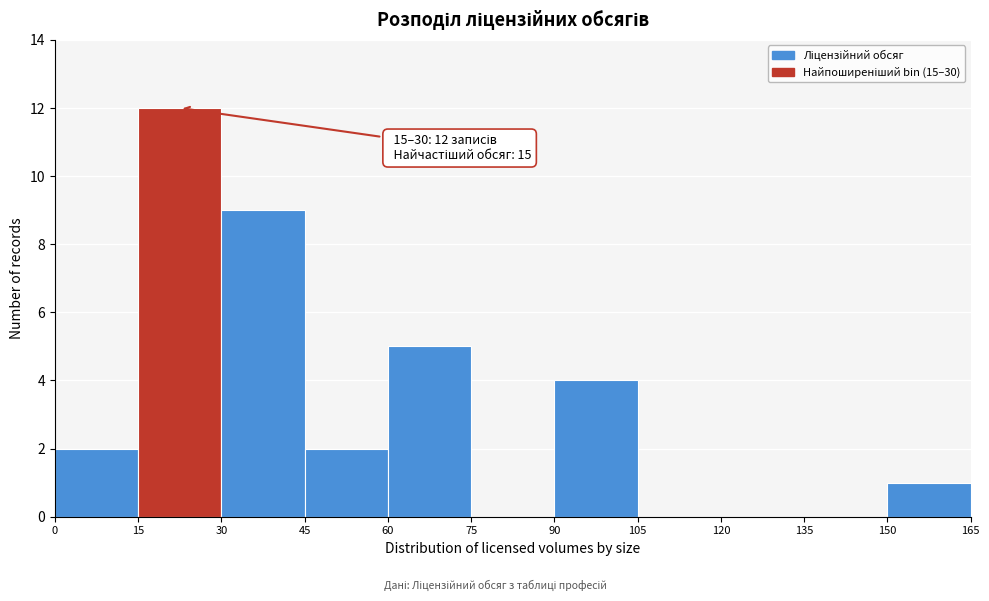

Over which range of the x-axis is the bar tallest?

15 to 30